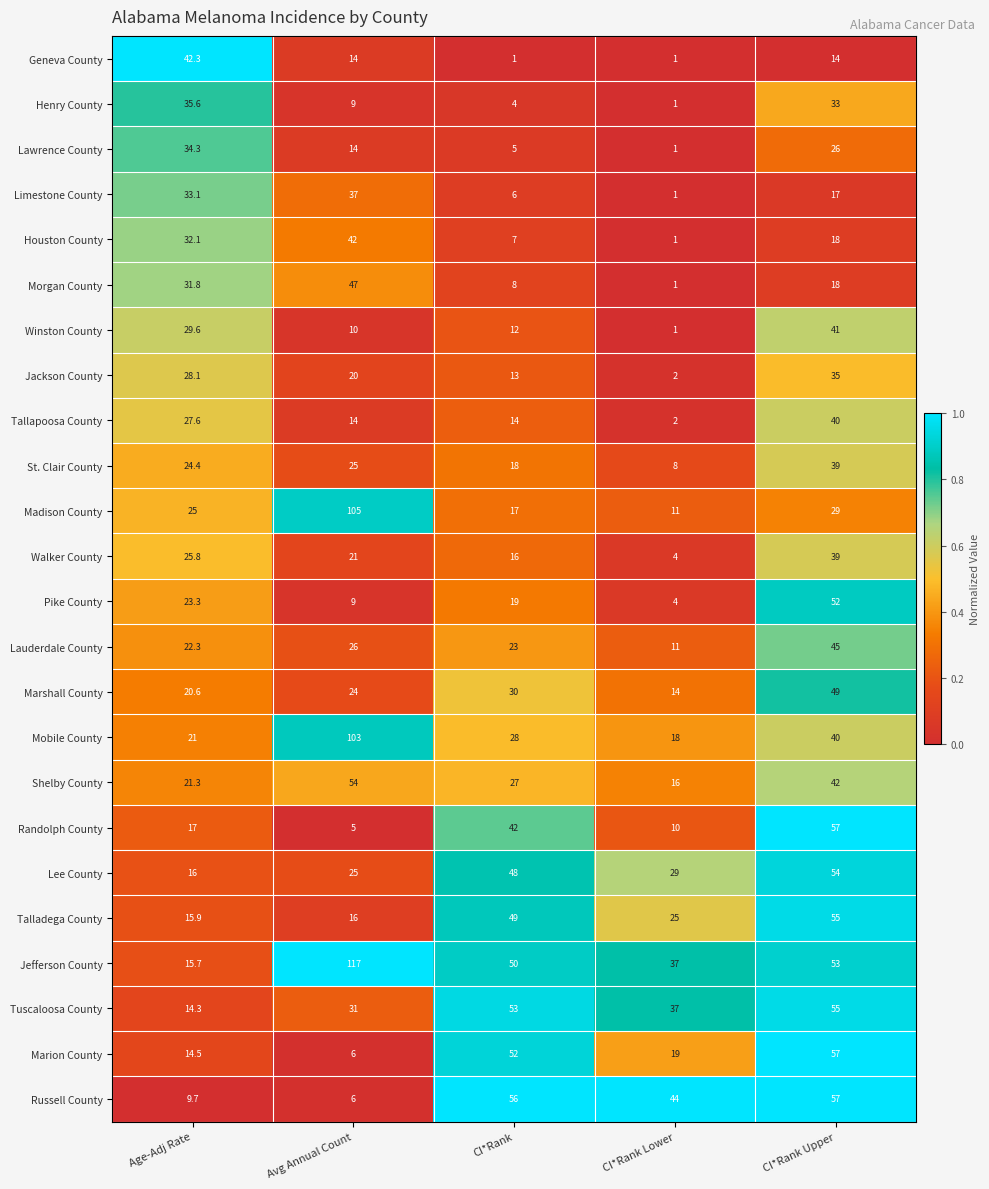

What is the difference between the second highest and minimum values in the Russell County series?

50.0